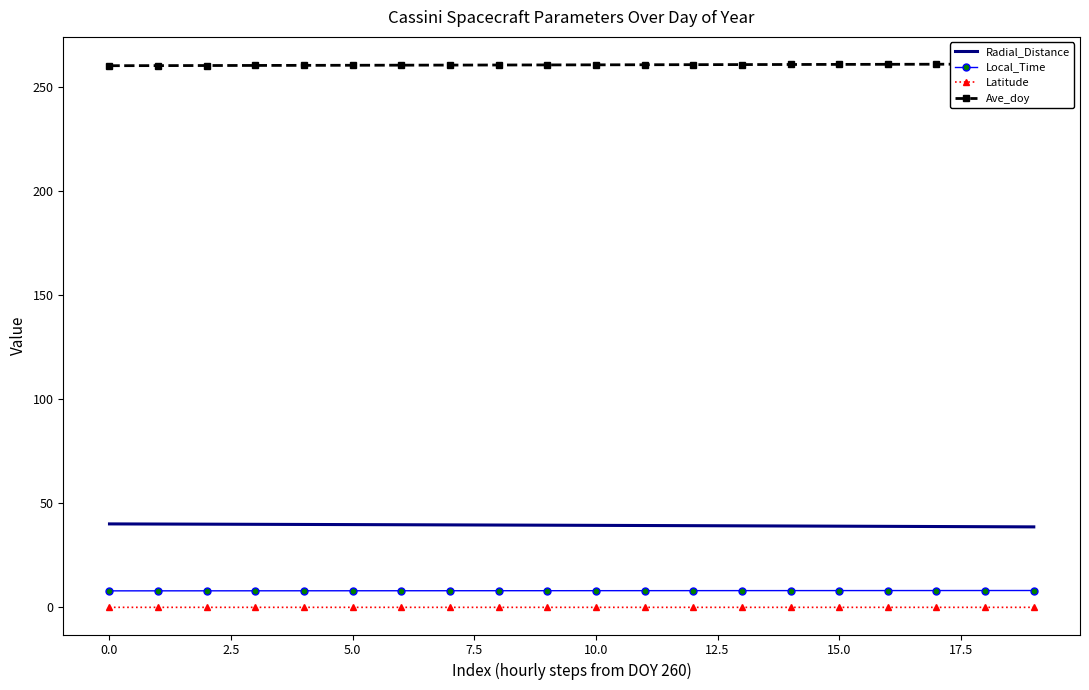

What are all the series names shown in the legend?

Radial_Distance, Local_Time, Latitude, Ave_doy